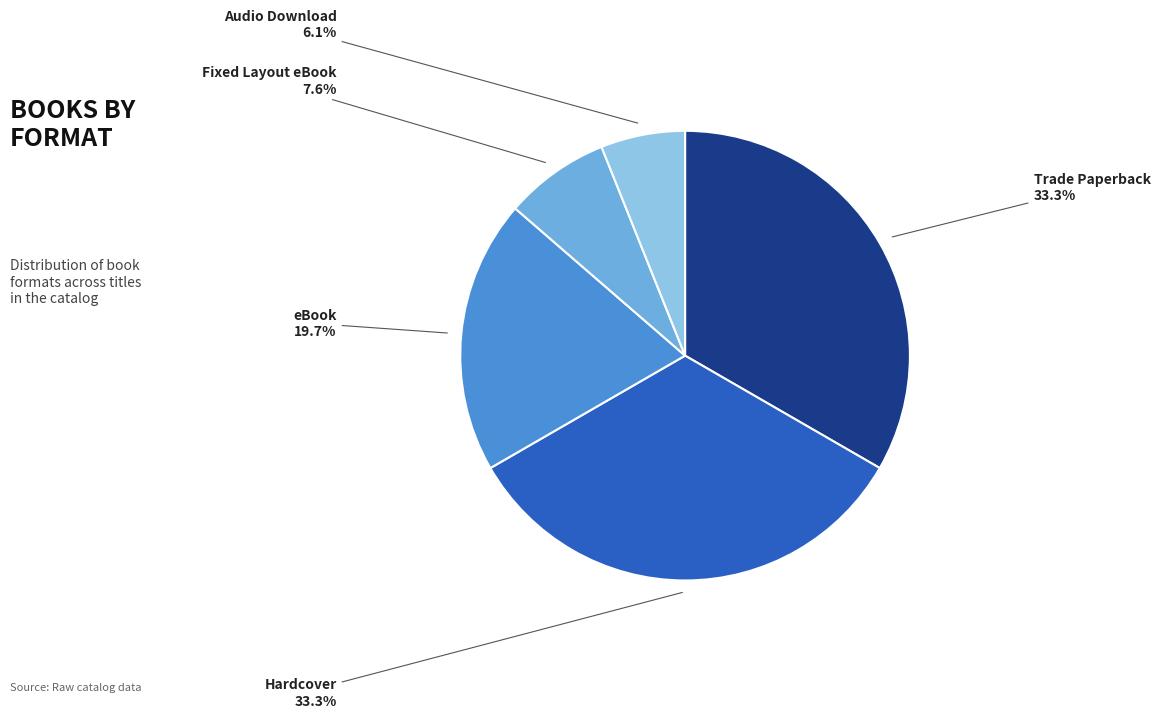

True or false: Trade Paperback accounts for 33% of the total.

True